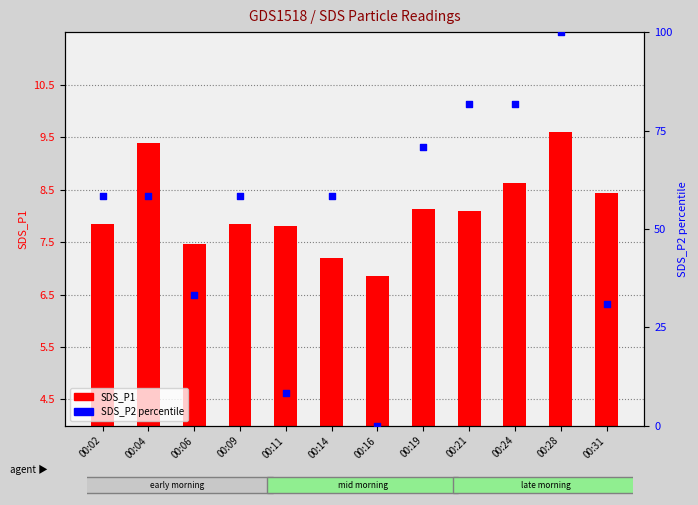

What is the total value across all series at 00:28?

109.6